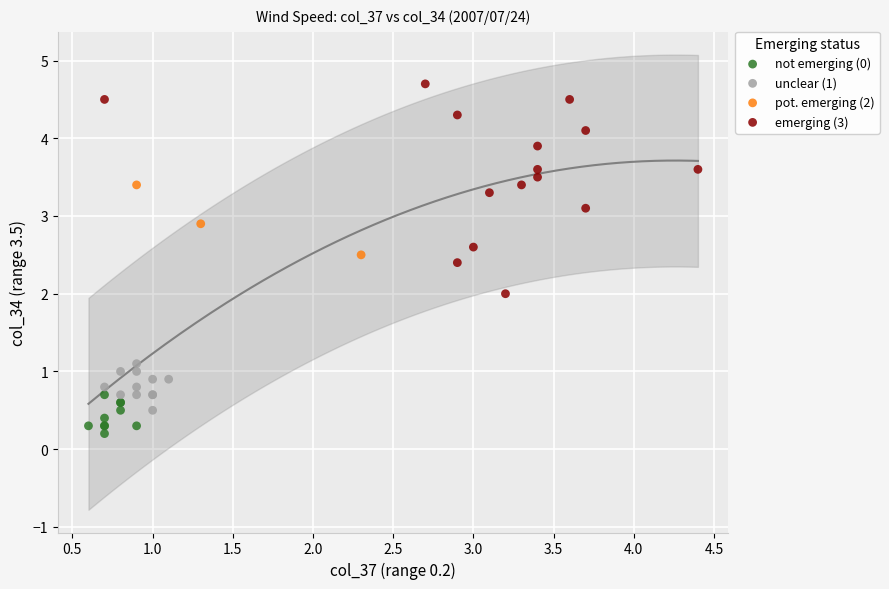

Which series has the largest Y range (max minus min)?

emerging (3)